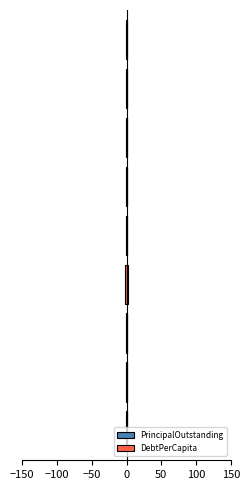

Which series has the widest spread of values?

PrincipalOutstanding